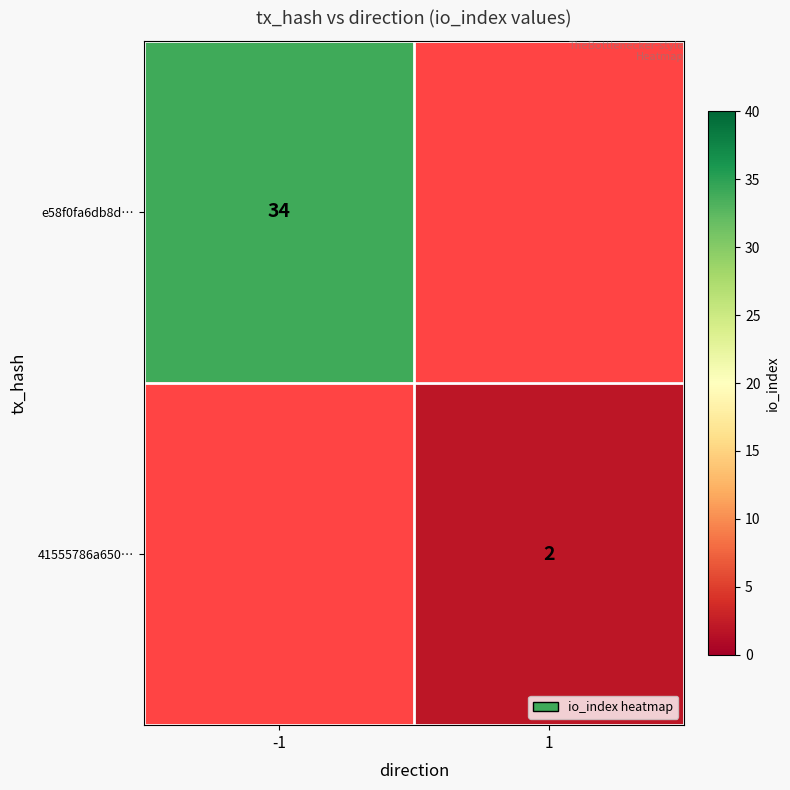

The 41555786a650… series shows 0 at 1. True or false?

False